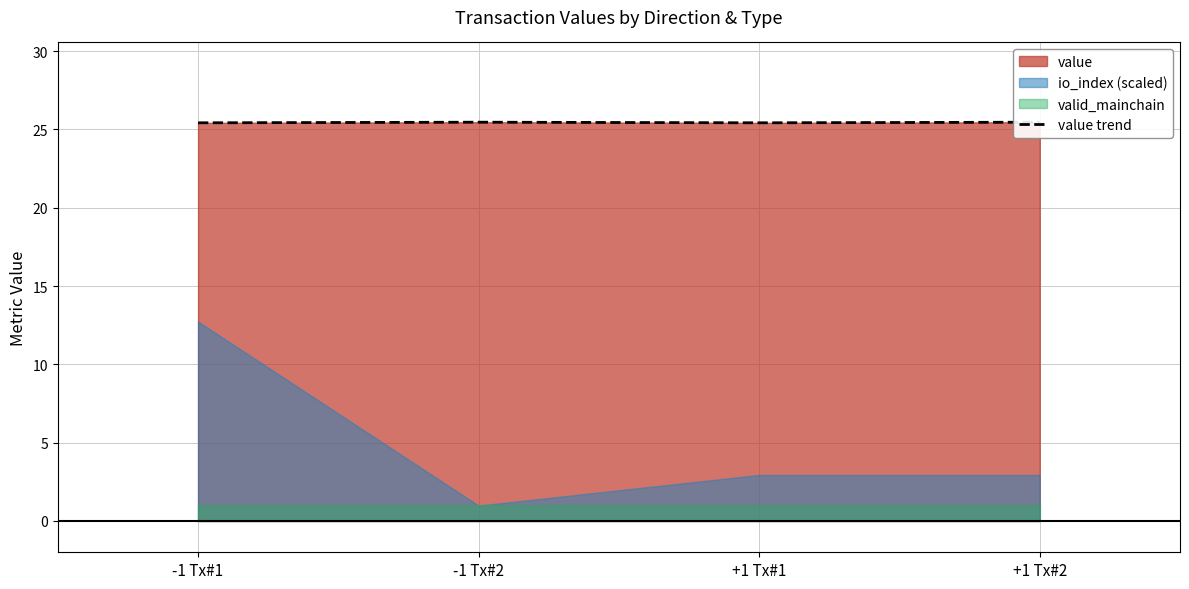

How many points are higher than both their immediate neighbors (excluding endpoints)?

1